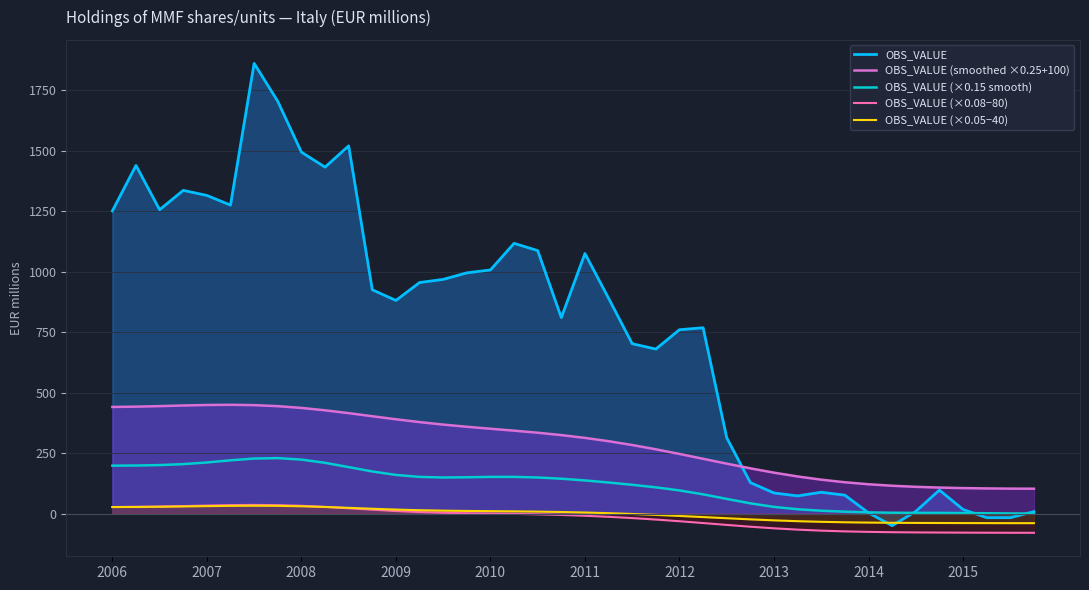

Reading left to right, extract all data points from this chart.

OBS_VALUE: 1251.0	1439.0	1256.0	1336.0	1315.0	1275.0	1861.0	1704.0	1494.0	1432.0	1520.0	925.0	881.0	955.0	968.0	995.0	1007.0	1117.0	1087.0	810.0	1075.0	890.0	702.0	680.0	760.0	768.0	313.0	128.0	85.0	73.0	88.0	76.0	3.0	-50.0	9.0	97.0	17.0	-17.0	-17.0	8.0
OBS_VALUE (smoothed ×0.25+100): 440.7	441.9	444.1	446.7	448.8	449.6	448.2	444.0	436.7	426.8	415.0	402.3	389.7	378.1	367.8	358.8	350.6	342.7	334.1	324.3	312.8	299.1	283.3	265.6	246.5	226.4	206.3	186.9	169.1	153.3	140.1	129.4	121.1	115.0	110.5	107.4	105.3	103.9	103.1	102.7
OBS_VALUE (×0.15 smooth): 198.0	198.6	200.4	204.3	211.2	220.1	227.4	229.2	223.1	209.8	192.0	174.0	159.7	151.6	149.1	150.0	151.5	151.6	149.1	144.1	137.0	128.4	118.8	108.3	95.6	79.4	60.6	42.2	27.6	17.8	11.7	7.7	4.9	3.4	2.9	2.7	2.2	1.3	0.4	-0.0
OBS_VALUE (×0.08−80): 27.0	27.7	29.1	31.0	33.1	34.9	35.7	34.9	32.1	27.6	21.8	15.8	10.4	6.1	3.2	1.3	-0.0	-1.3	-3.1	-5.7	-9.1	-13.4	-18.7	-24.8	-31.7	-39.2	-47.0	-54.4	-61.0	-66.5	-70.7	-73.7	-75.7	-77.1	-77.9	-78.5	-78.9	-79.2	-79.4	-79.6
OBS_VALUE (×0.05−40): 26.9	27.3	28.2	29.3	30.7	31.8	32.3	31.8	30.1	27.2	23.7	19.9	16.5	13.8	12.0	10.8	10.0	9.2	8.1	6.5	4.3	1.6	-1.7	-5.5	-9.8	-14.5	-19.3	-24.0	-28.1	-31.5	-34.2	-36.0	-37.3	-38.2	-38.7	-39.1	-39.3	-39.5	-39.6	-39.7